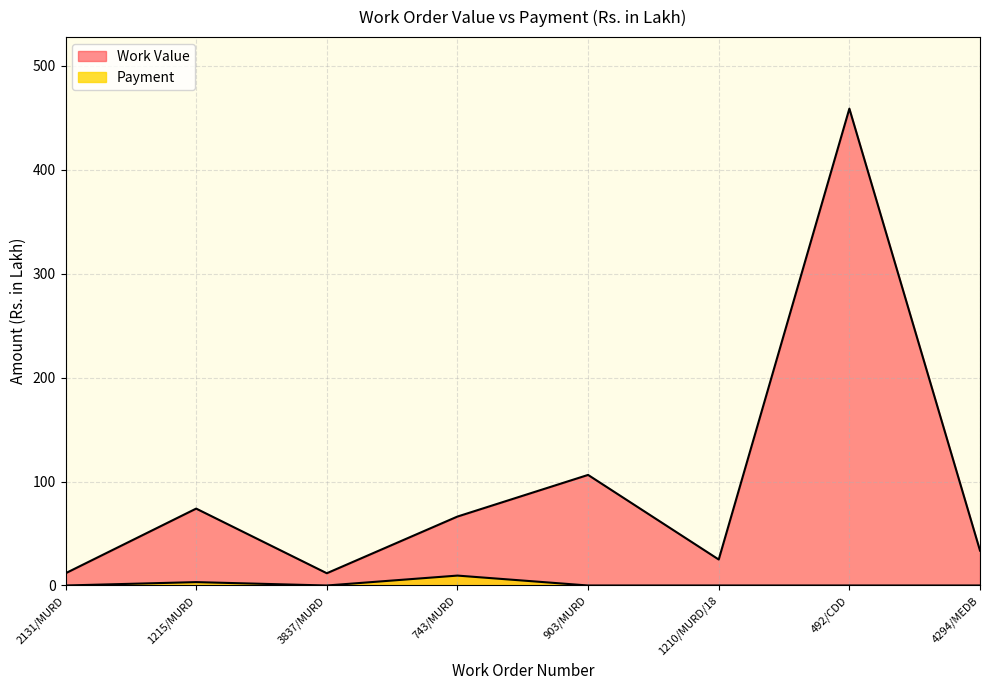

The Work Value series shows 34.0 at 1215/MURD. True or false?

False